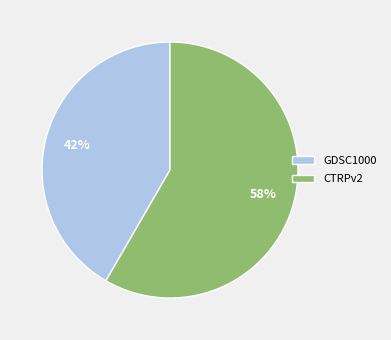

To the nearest percent, what percentage of the pie is CTRPv2?

58%